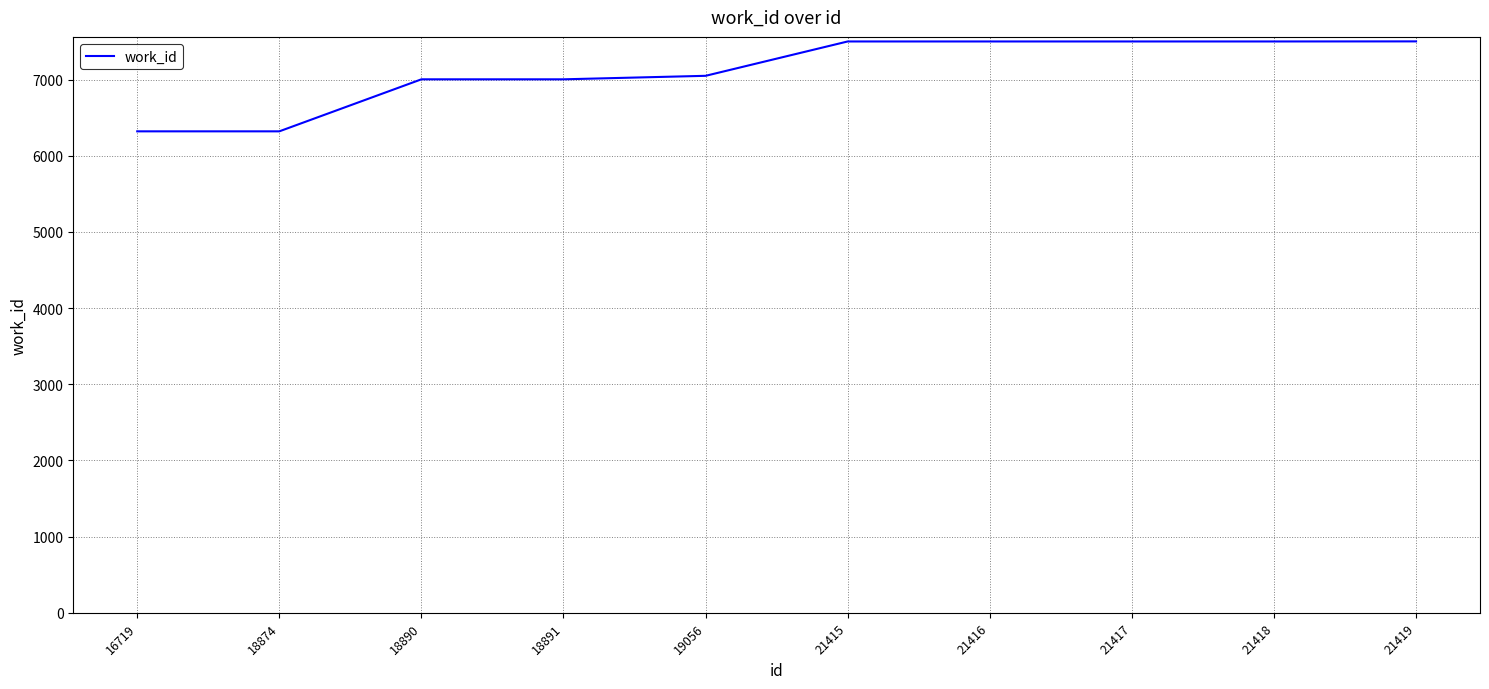

What is the sum of the values at 18891 and 19056?

14054